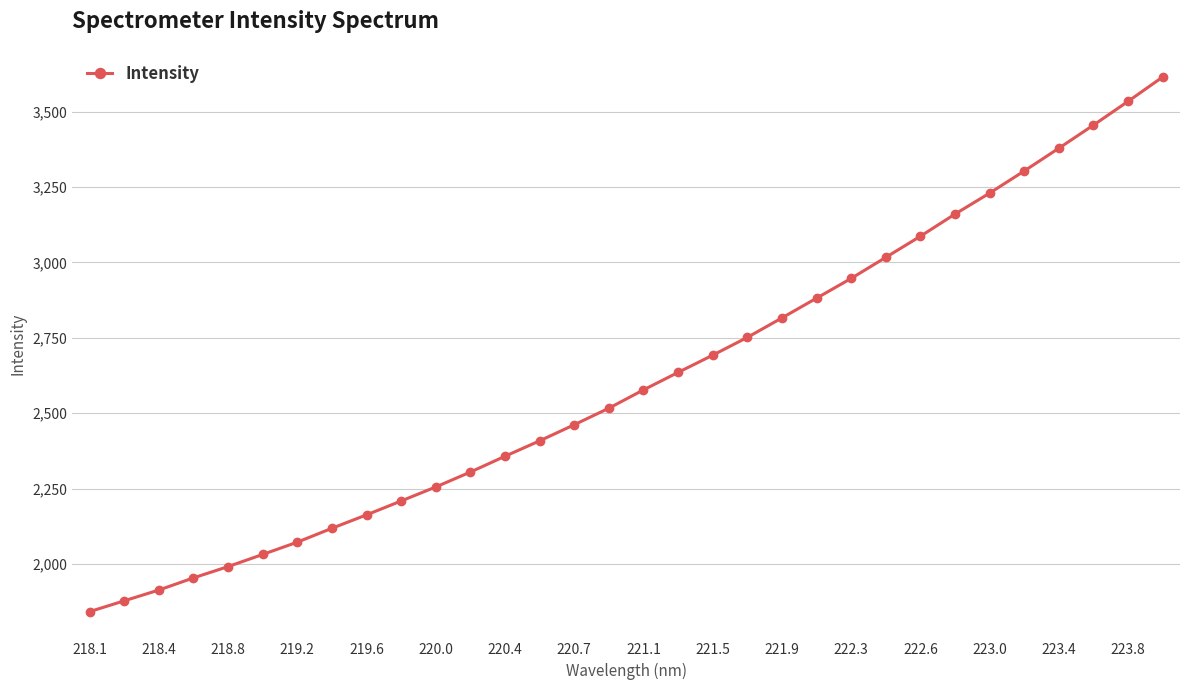

True or false: the data has more than 0 interior local peaks.

False